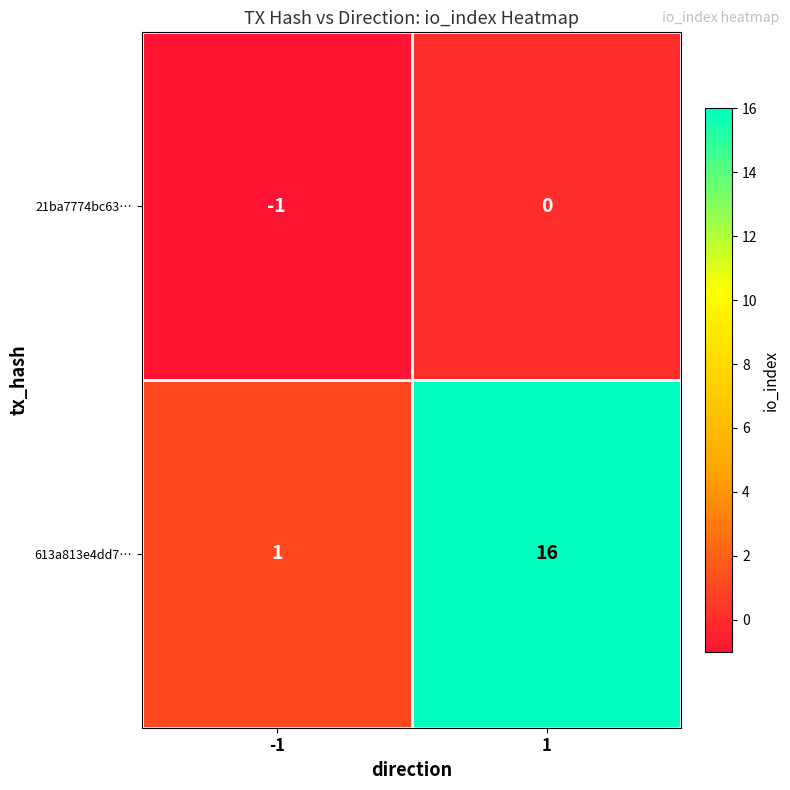

What is the sum of the 613a813e4dd7… values at -1 and 1?

17